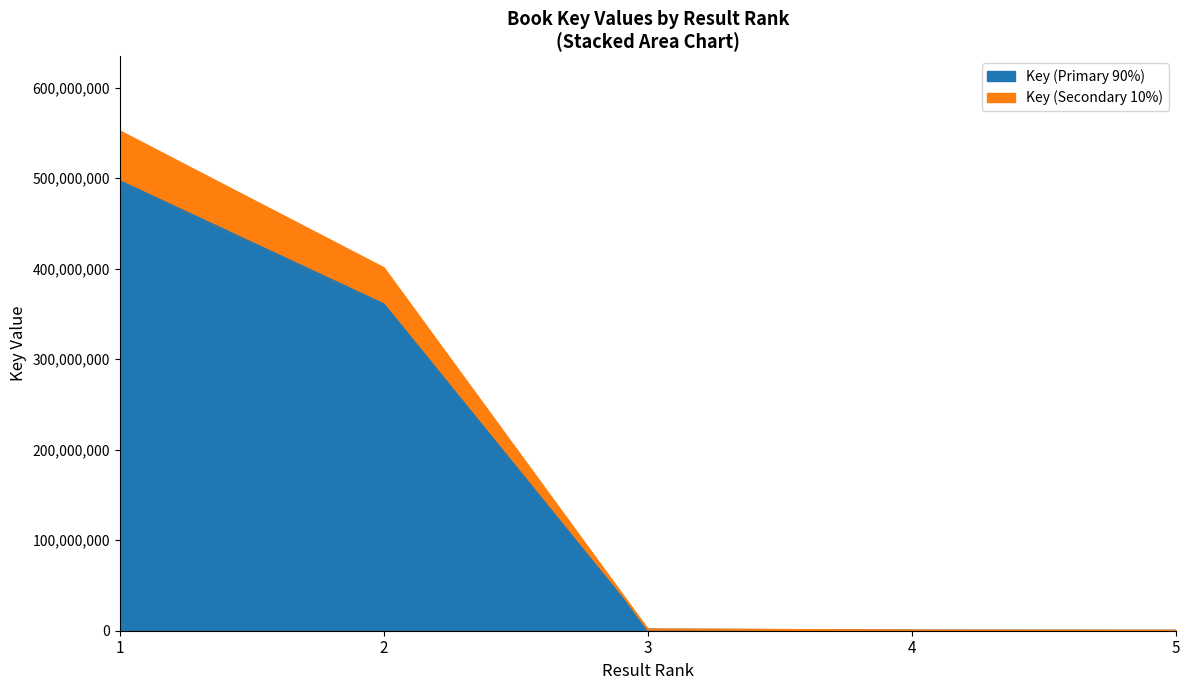

Reading right to left, list all the values displayed in this chart.

Key (Primary): 6738.3	281193.3	1296736.2	360563606.1	496584580.5
Key (Secondary): 7487.0	312437.0	1440818.0	400626229.0	551760645.0